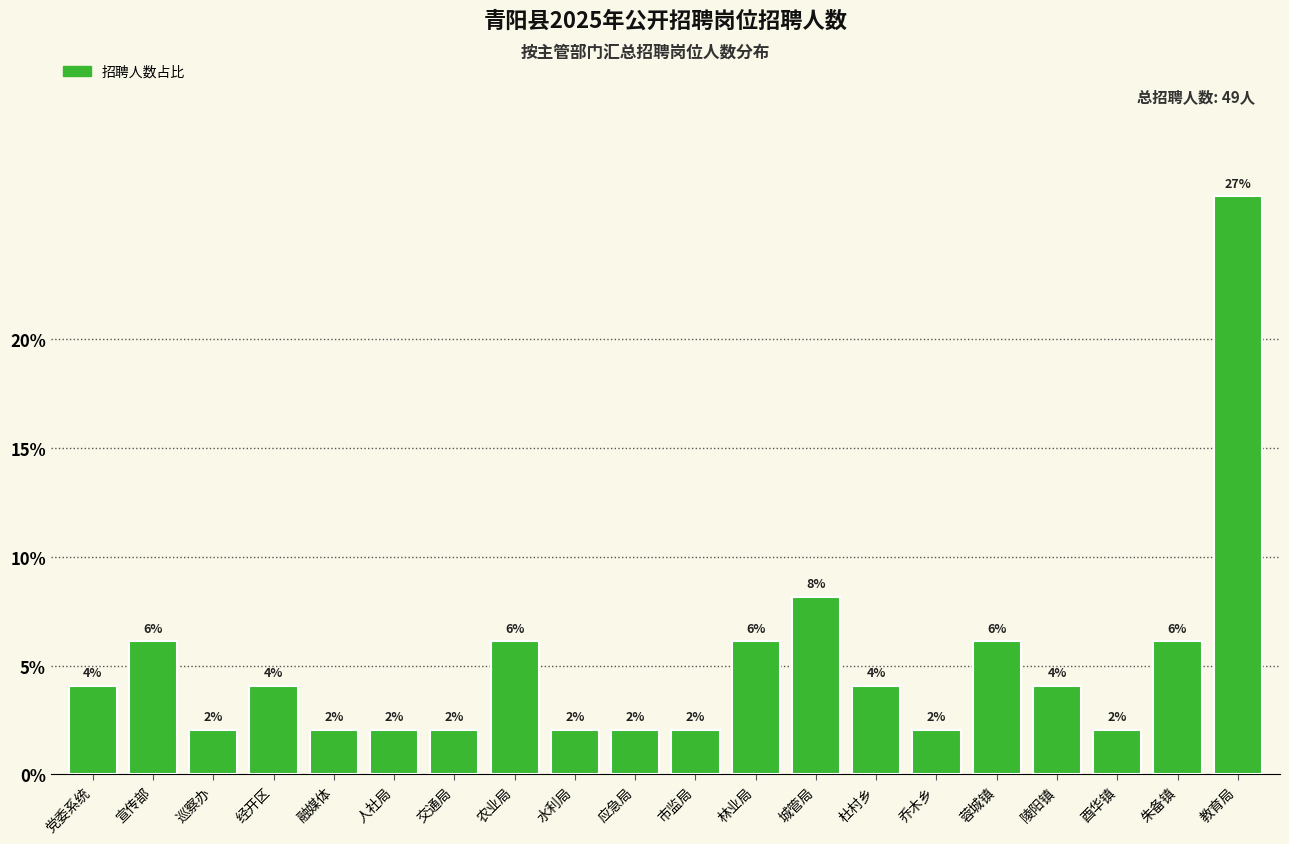

How many bars are there in total?

20